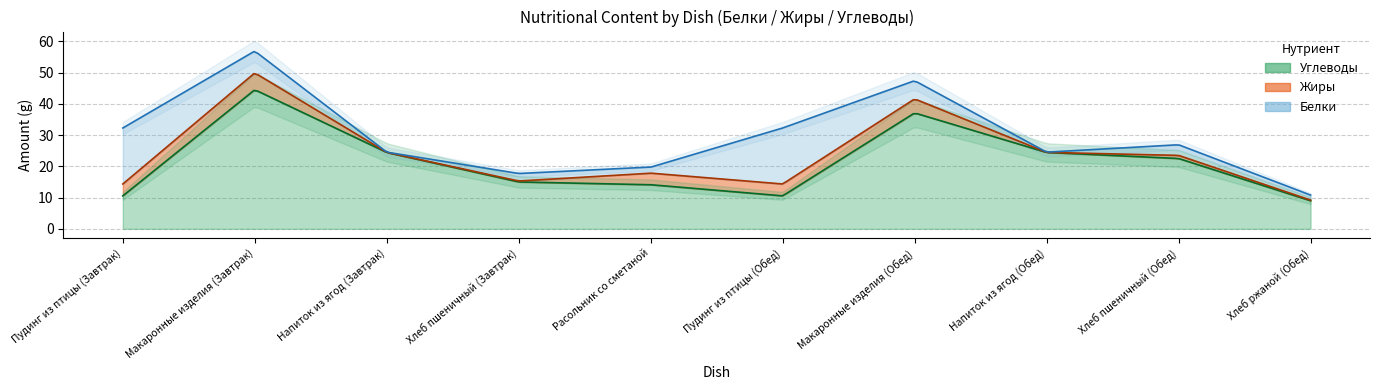

What is the sum of the Углеводы values at Пудинг из птицы (Обед) and Макаронные изделия (Обед)?

47.6